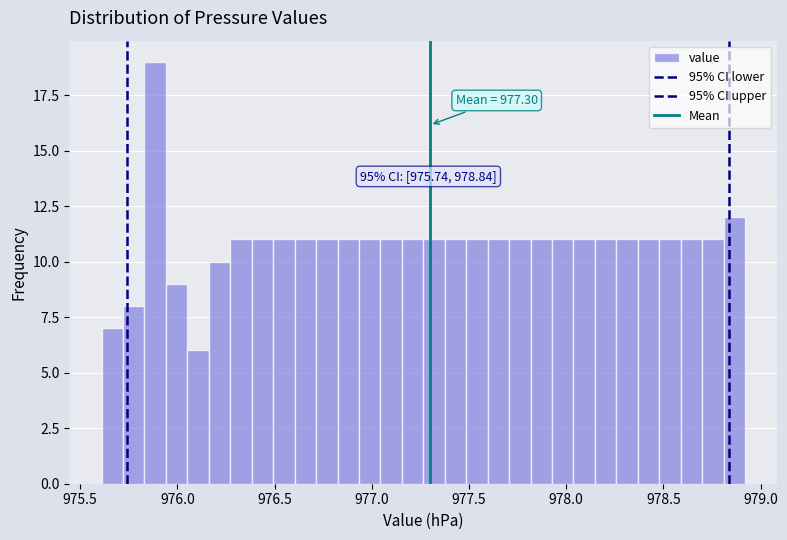

Around what value on the x-axis is the tallest bar? Give the approximate position of its centre, as read against the axis.

975.90